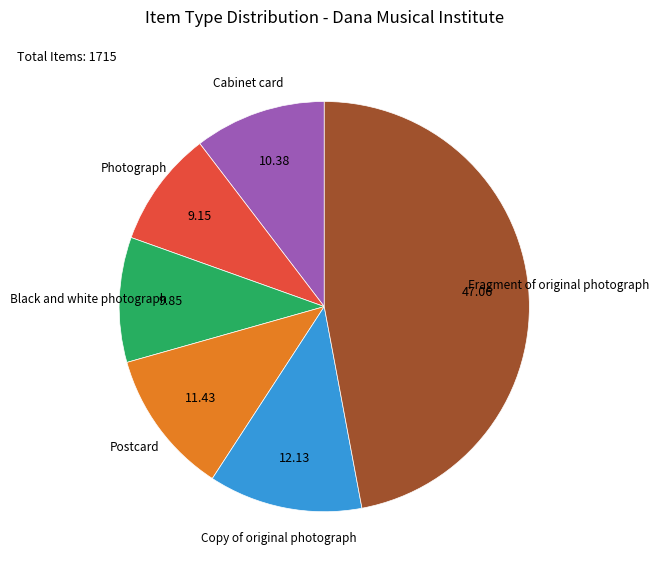

Which slice is the largest?

Fragment of original photograph